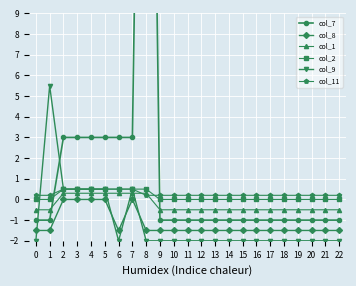

At which category does col_7 reach its first local peak?

8